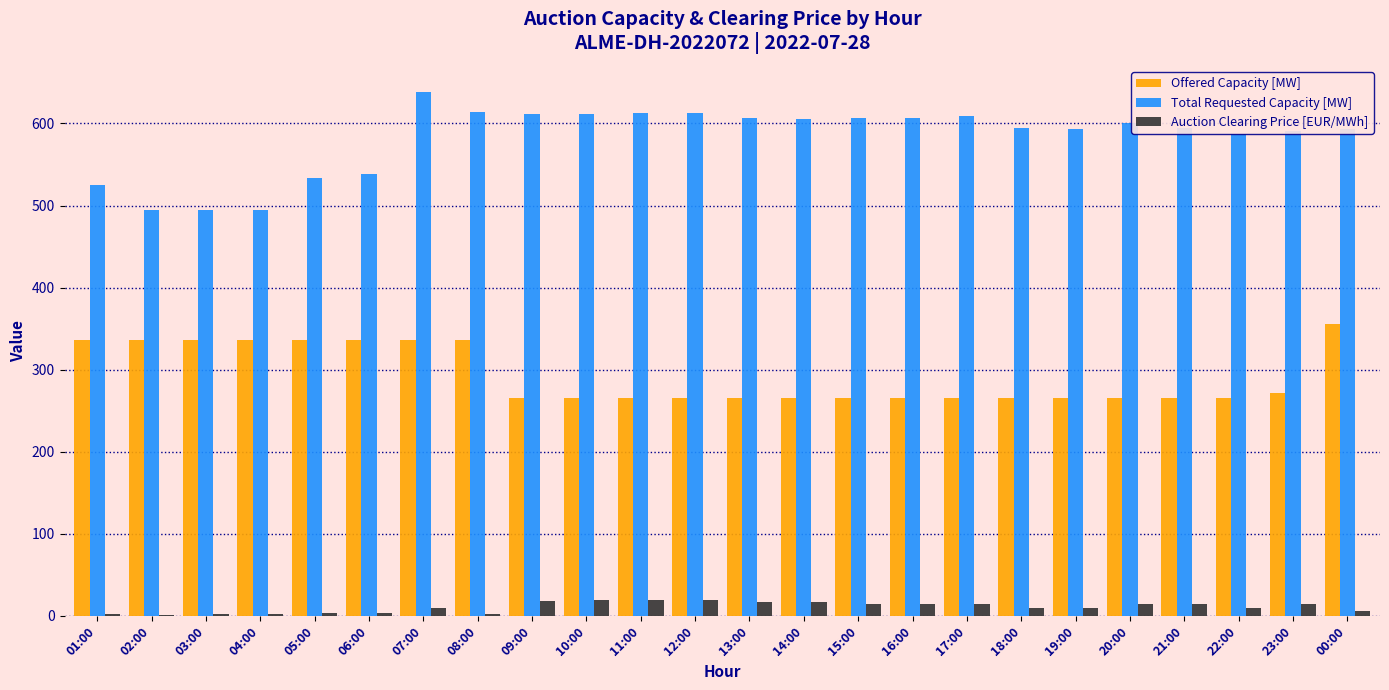

What are all the series names shown in the legend?

Offered Capacity [MW], Total Requested Capacity [MW], Auction Clearing Price [EUR/MWh]